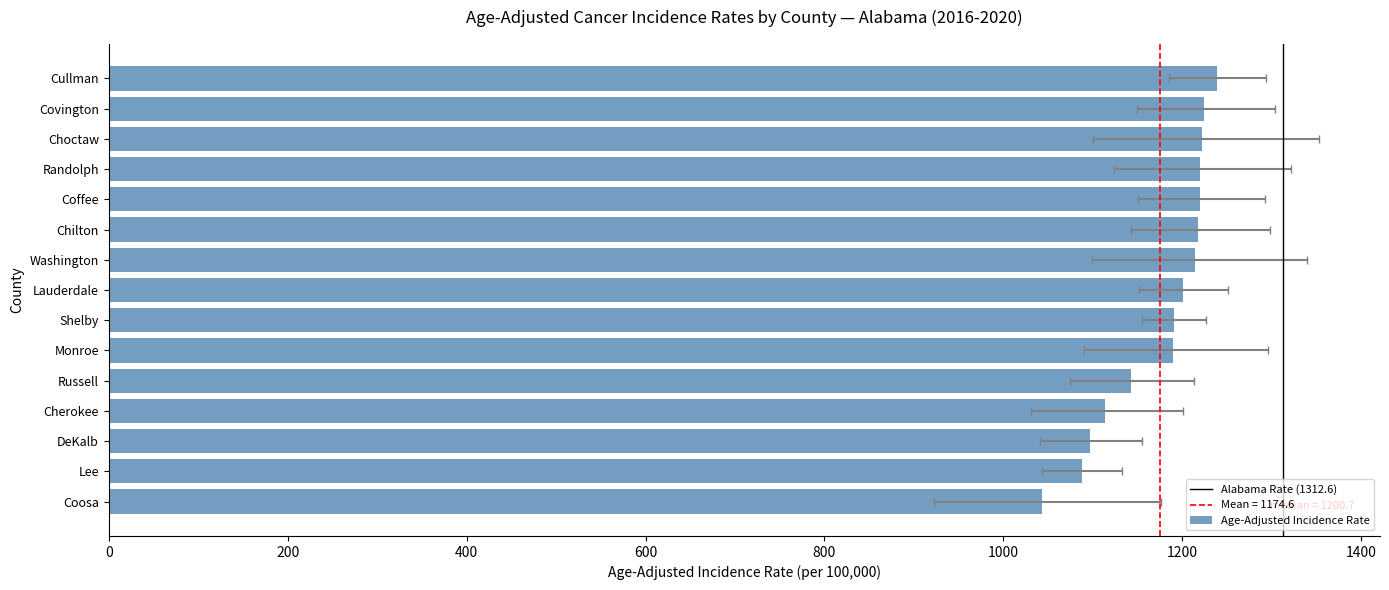

Reading left to right, transcribe all the data shown in this chart.

Coosa=1043.3	Lee=1087.3	DeKalb=1096.2	Cherokee=1113.1	Russell=1142.1	Monroe=1189.5	Shelby=1190.1	Lauderdale=1200.7	Washington=1214.5	Chilton=1218.0	Coffee=1219.5	Randolph=1219.6	Choctaw=1221.5	Covington=1224.6	Cullman=1238.5